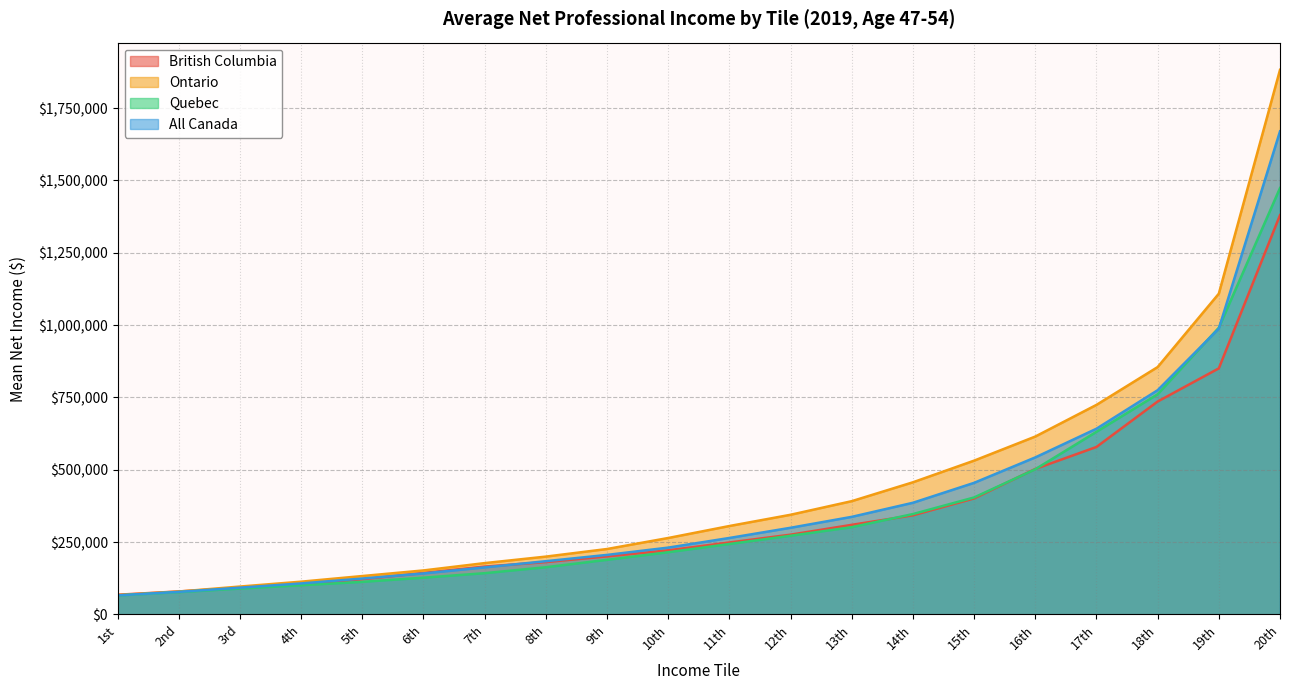

True or false: Quebec has a value of 65565 at 1st.

True